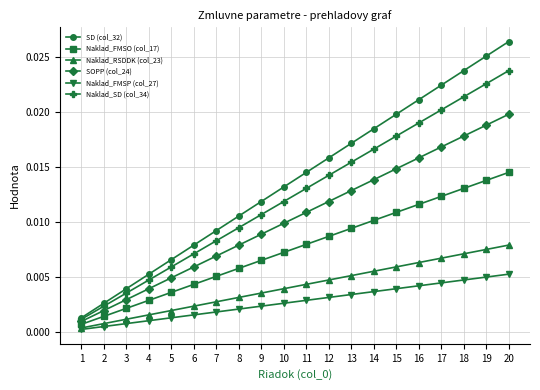

True or false: SOPP (col_24) and SD (col_32) intersect in this chart.

False